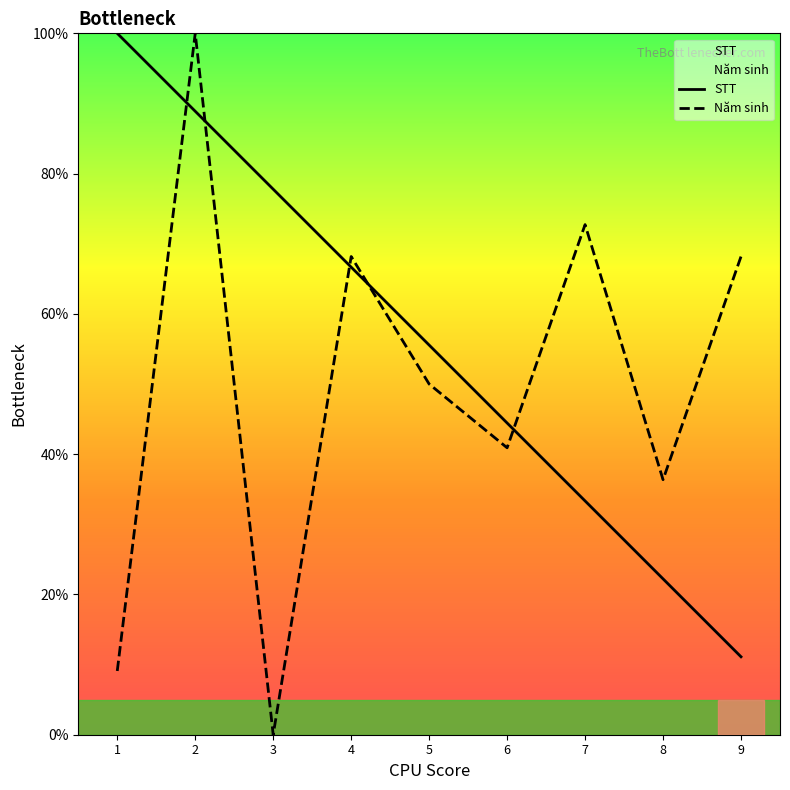

At which category does Năm sinh reach its first local peak?

2